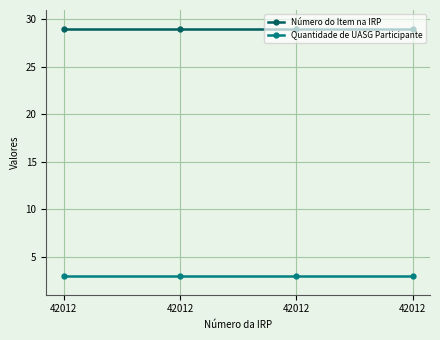

How many distinct data groups are displayed?

2